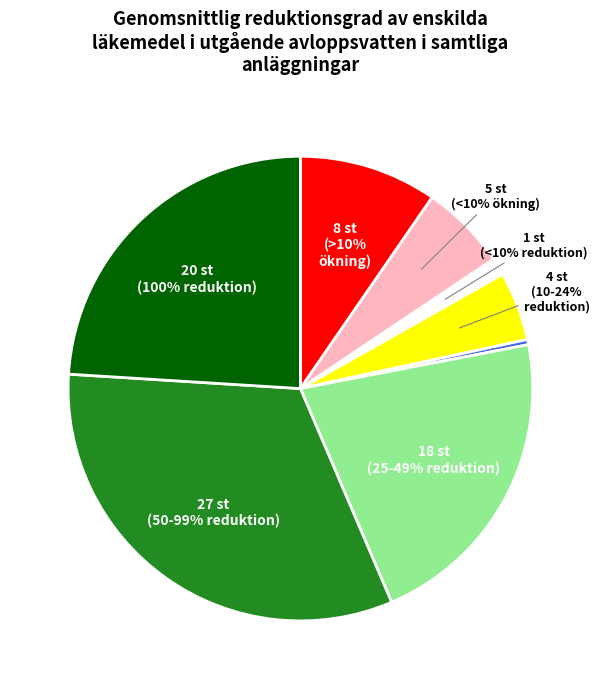

True or false: 26.7 accounts for 12% of the total.

False